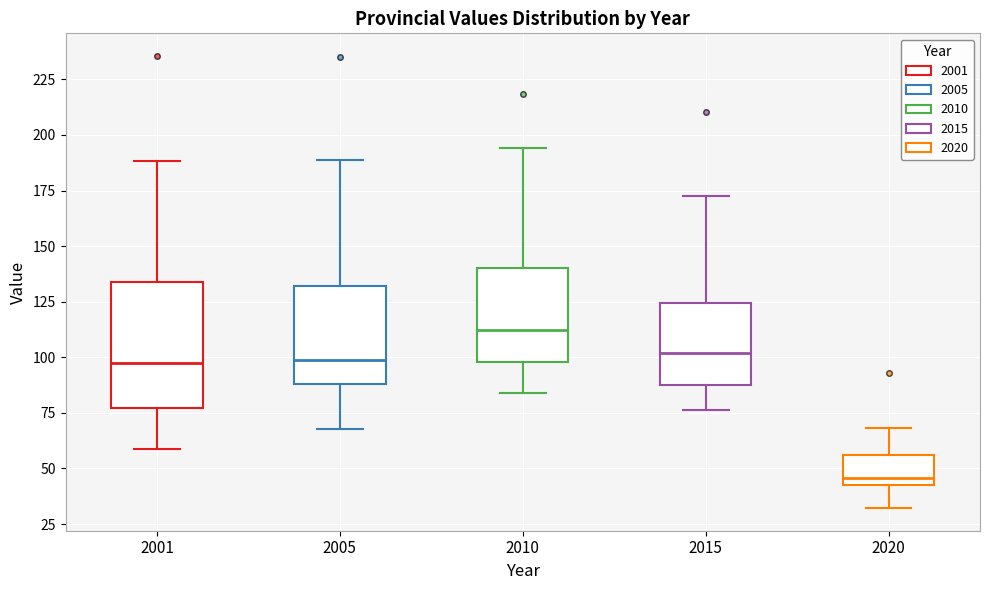

Where does the median line of the box at x = 2010 sit on the y-axis? The values are not printed on the chart, so give them approximately, as read against the axis.

110